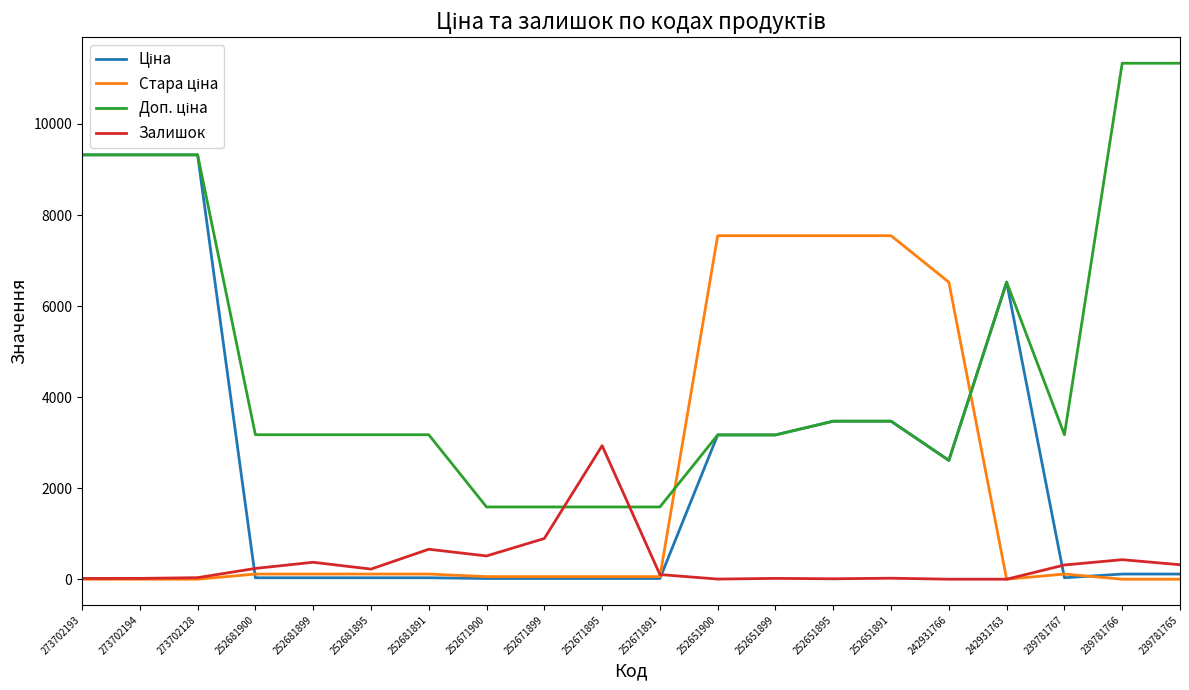

True or false: Доп. ціна and Ціна cross at least once.

True